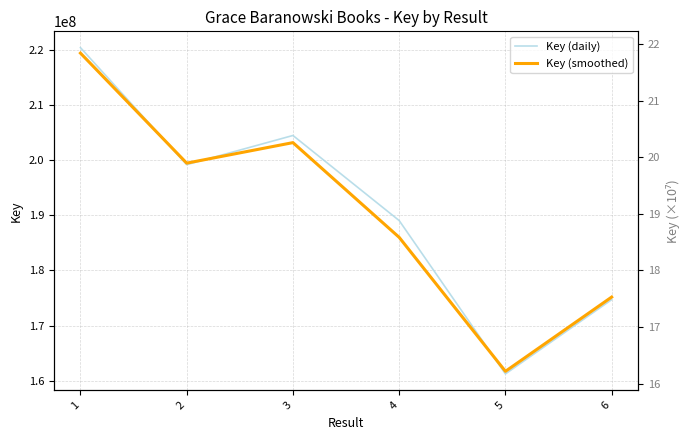

How many intersections are there between Key (daily) and Key (smoothed)?

3